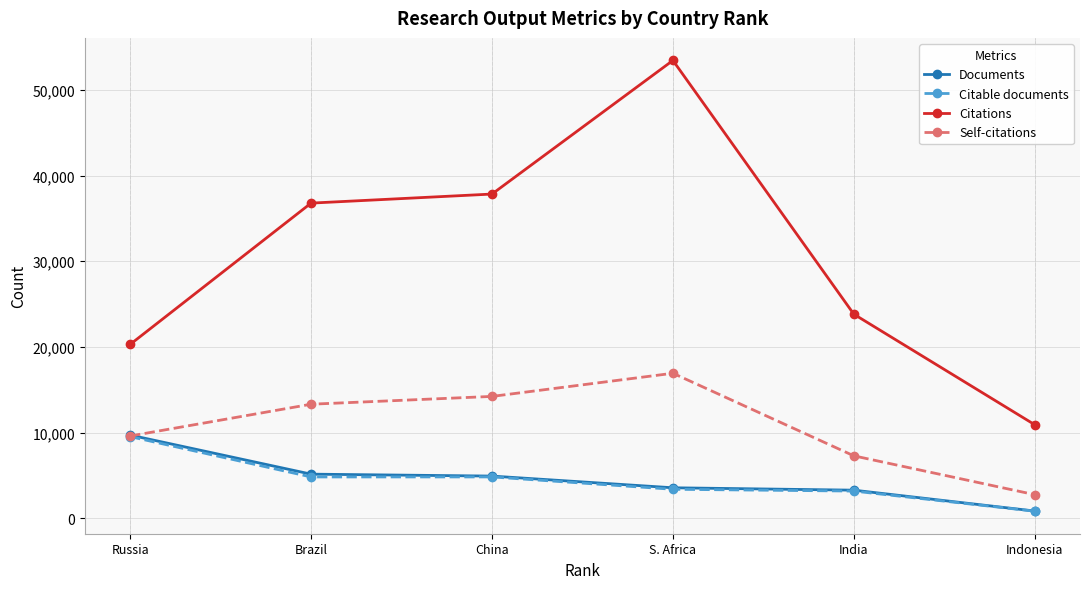

The Self-citations series shows 14232 at China. True or false?

True